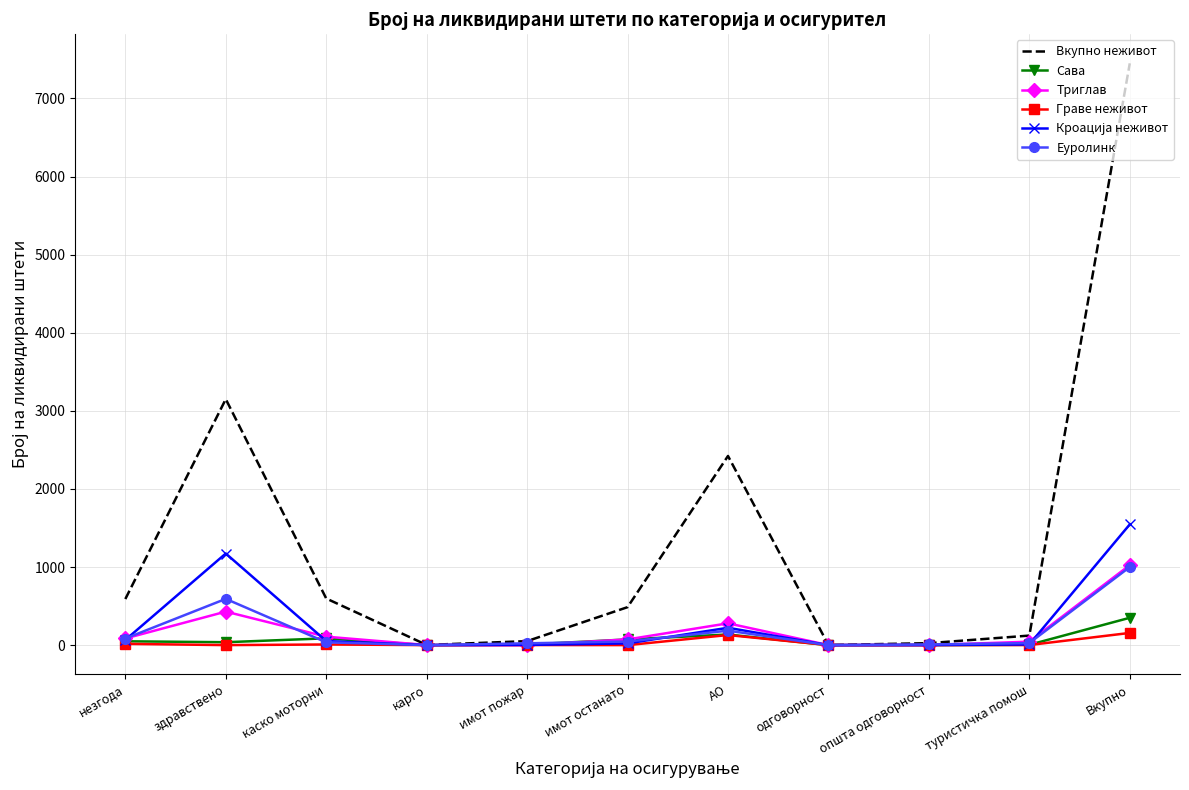

At which category is the sum across all series the highest?

Вкупно